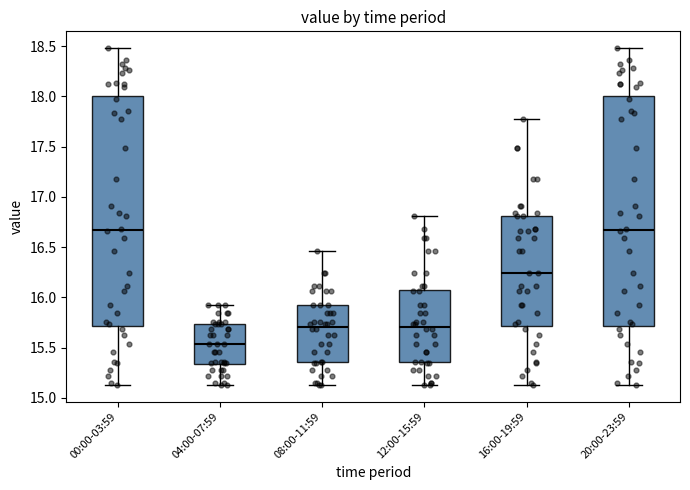

Which box's median line is the lowest?

04:00-07:59